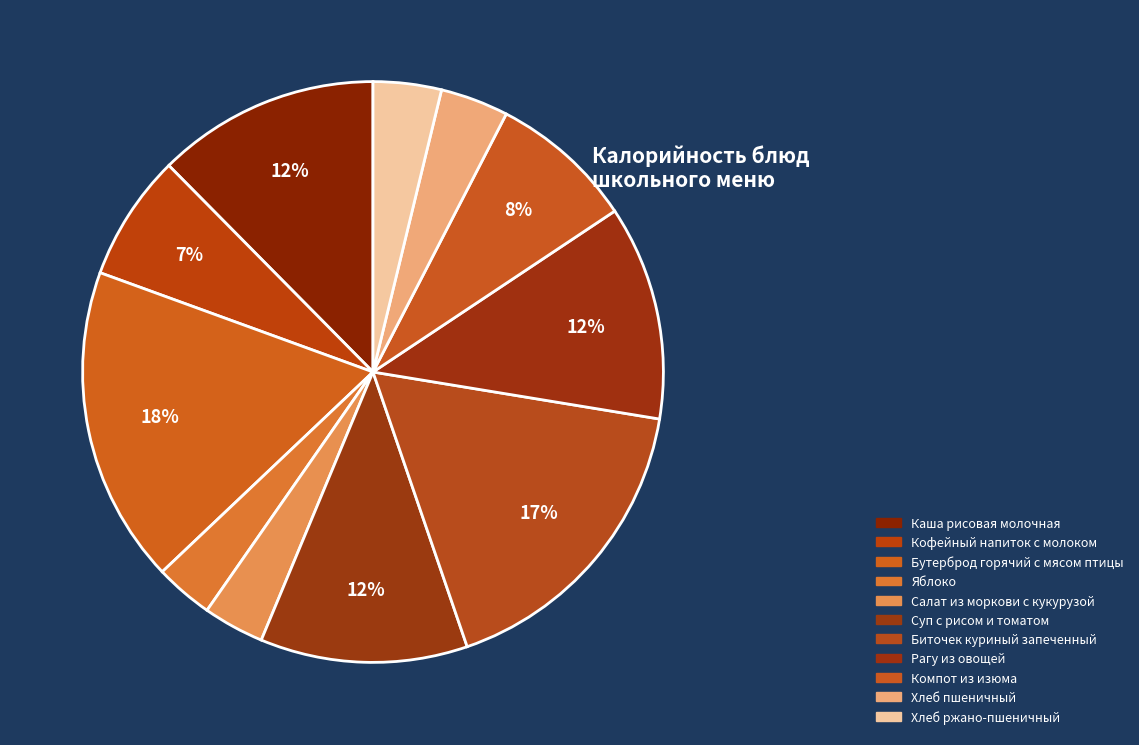

Rank the categories by value from highest to lowest.

Бутерброд горячий с мясом птицы, Биточек куриный запеченный, Каша рисовая молочная, Рагу из овощей, Суп с рисом и томатом, Компот из изюма, Кофейный напиток с молоком, Хлеб пшеничный, Хлеб ржано-пшеничный, Салат из моркови с кукурузой, Яблоко